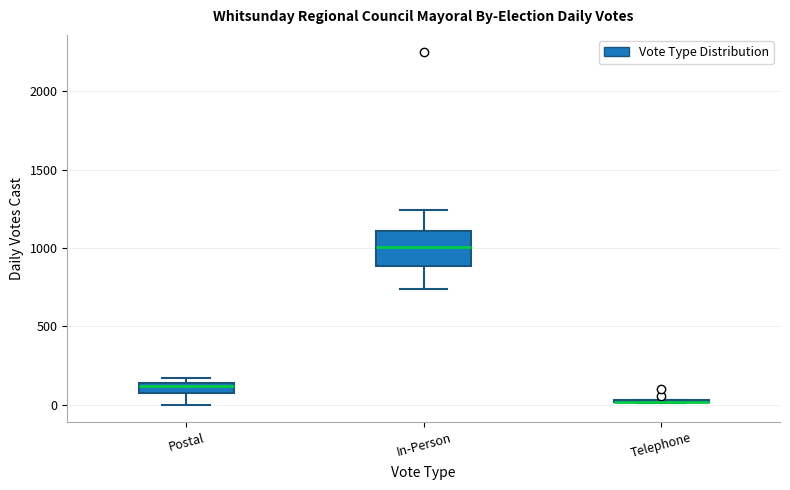

Where is the upper edge of the box for Postal on the y-axis? The values are not printed on the chart, so give them approximately, as read against the axis.

150